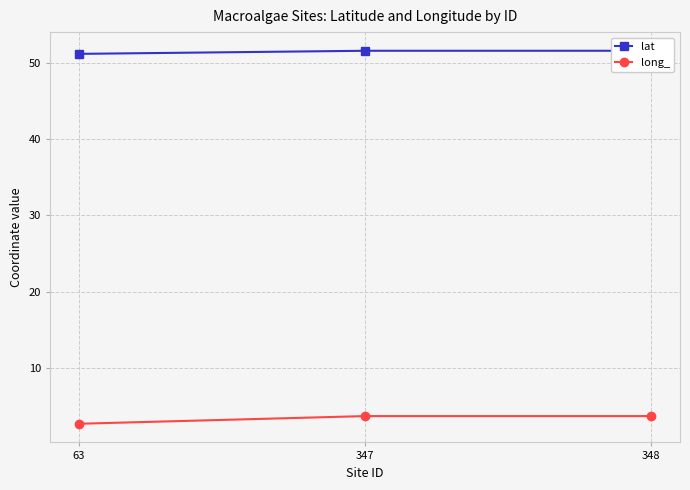

At which label is long_ closest to 3?

63